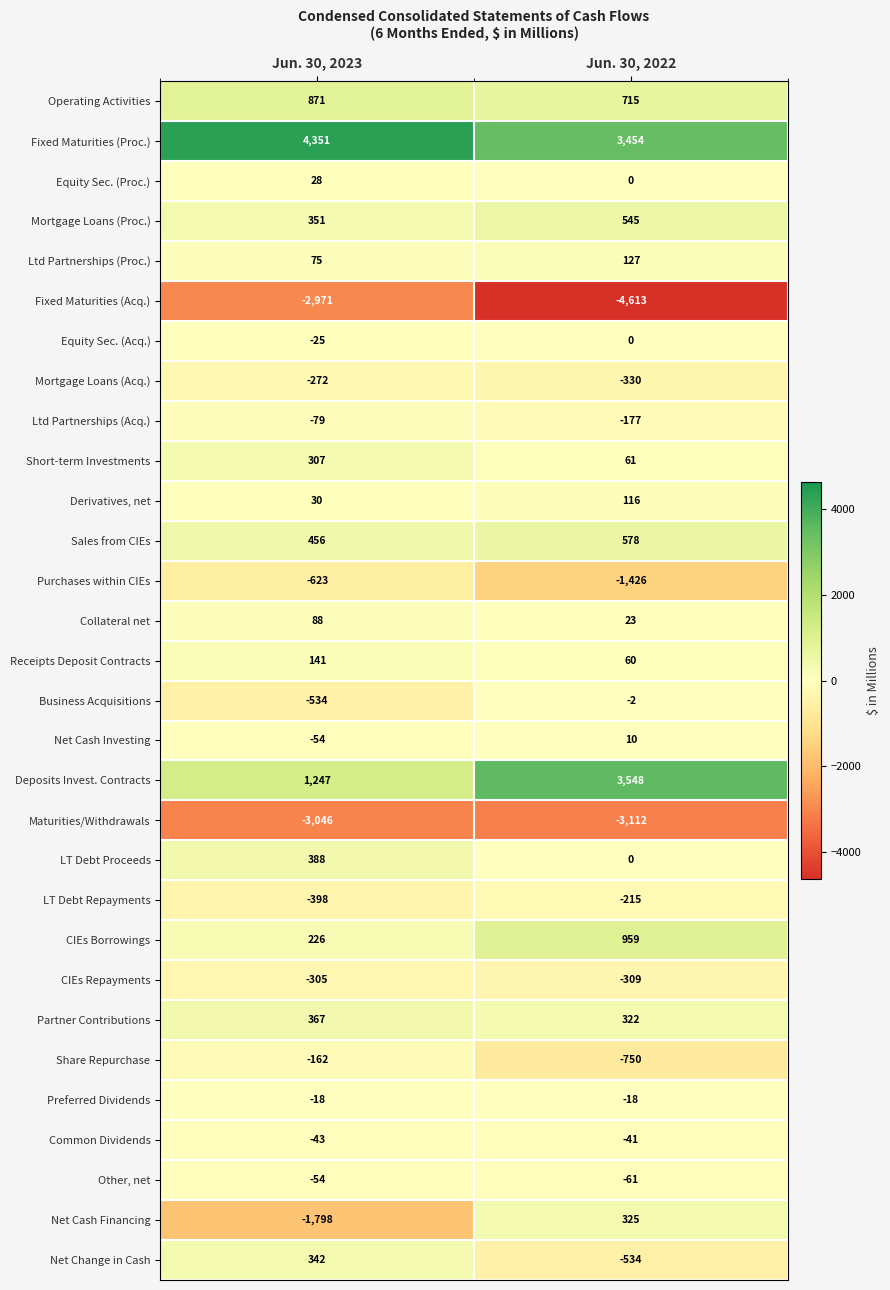

What is the approximate value of Net Cash Investing at Jun. 30, 2023?

-54